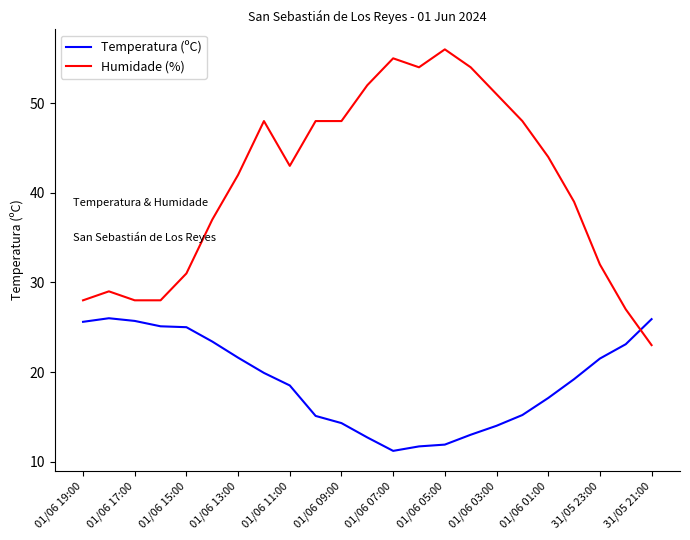

Rank the series by their average value, from lowest to highest.

Temperatura (ºC), Humidade (%)